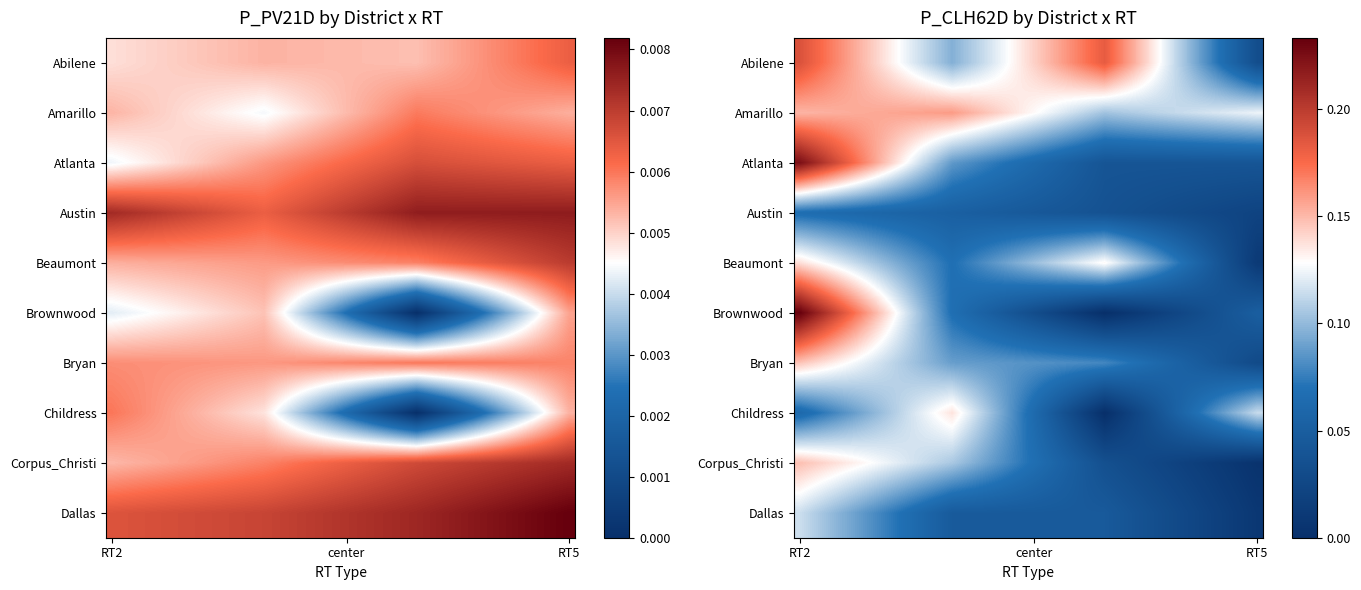

What is the difference between the second highest and minimum values in the Corpus_Christi series?

0.1